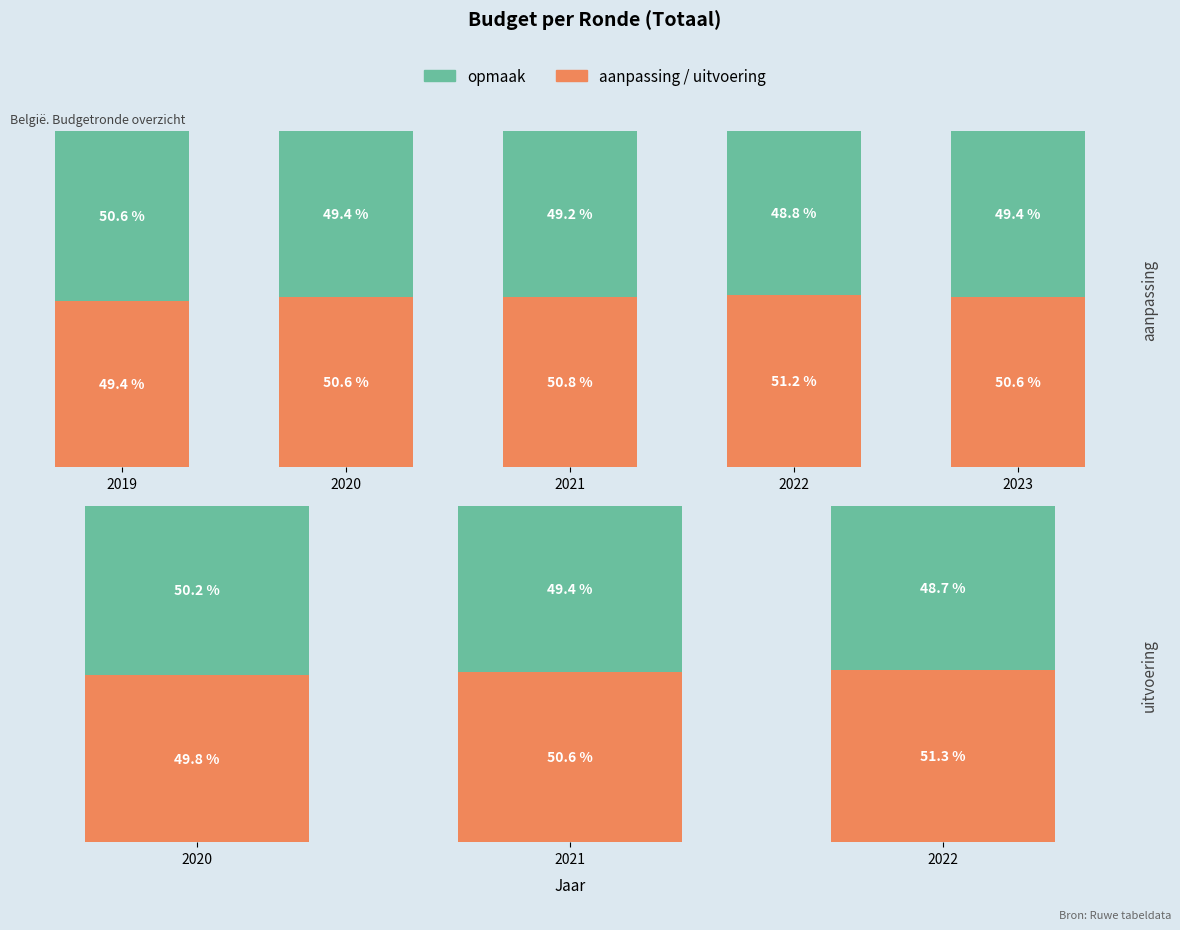

What are all the series names shown in the legend?

aanpassing / uitvoering, opmaak